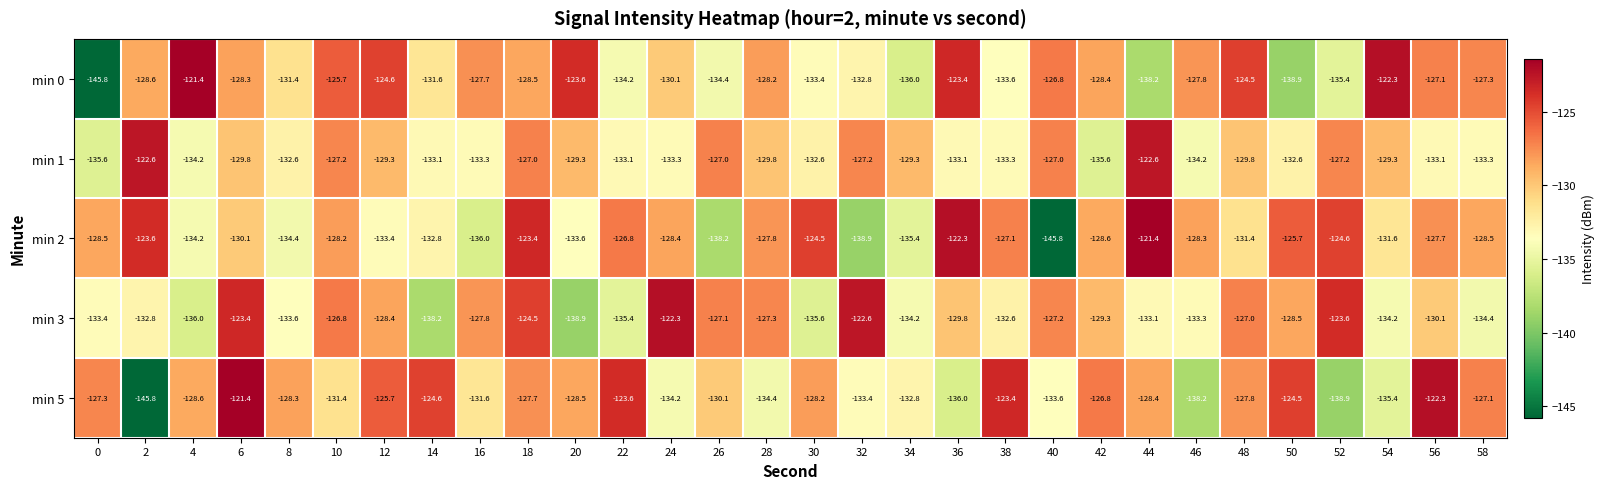

At which category is the sum across all series the highest?

18